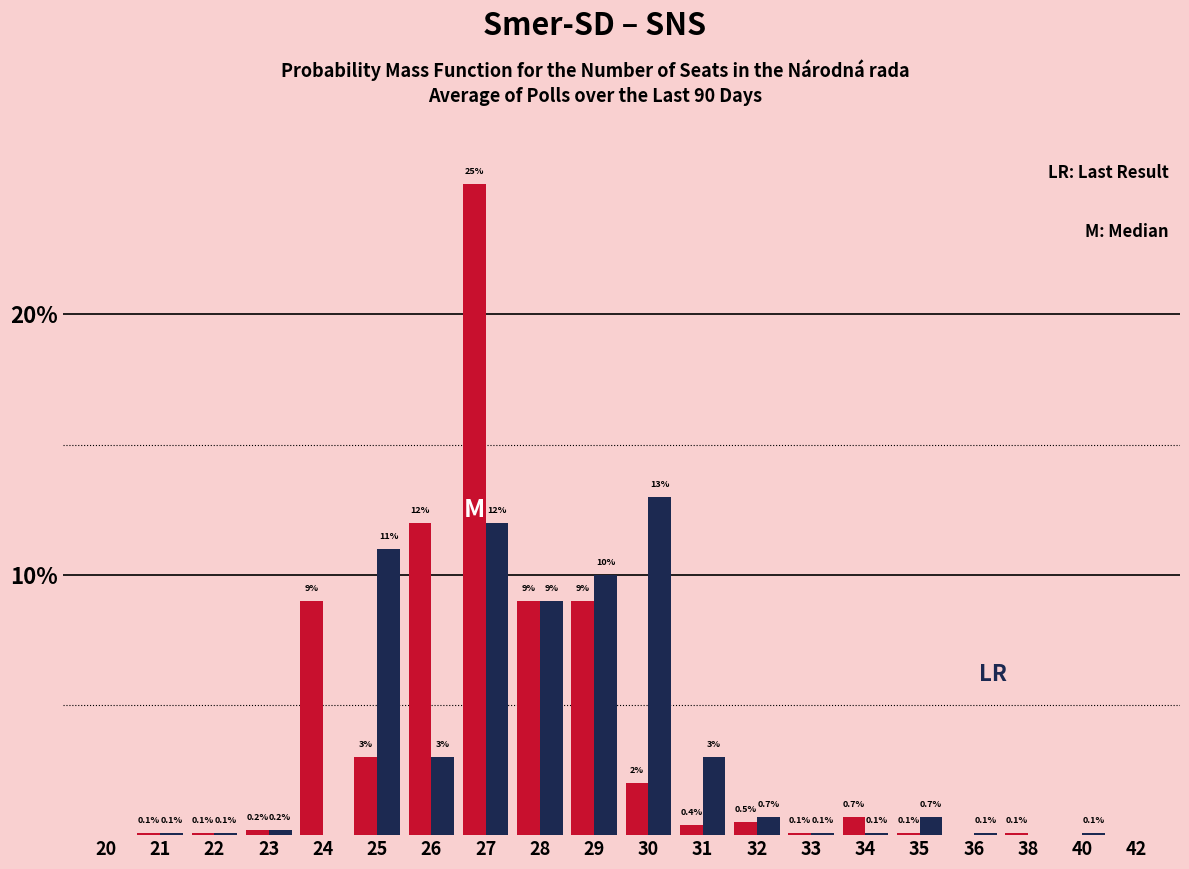

Reading left to right, list all the values displayed in this chart.

Smer-SD: 20=0.0	21=0.1	22=0.1	23=0.2	24=9.0	25=3.0	26=12.0	27=25.0	28=9.0	29=9.0	30=2.0	31=0.4	32=0.5	33=0.1	34=0.7	35=0.1	36=0.0	38=0.1	40=0.0	42=0.0
SNS: 20=0.0	21=0.1	22=0.1	23=0.2	24=0.0	25=11.0	26=3.0	27=12.0	28=9.0	29=10.0	30=13.0	31=3.0	32=0.7	33=0.1	34=0.1	35=0.7	36=0.1	38=0.0	40=0.1	42=0.0